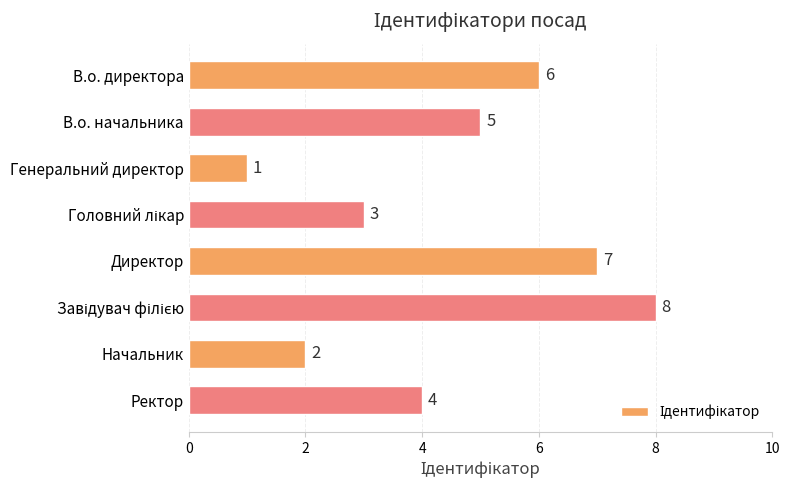

Which label corresponds to the smallest value in the chart?

Генеральний директор